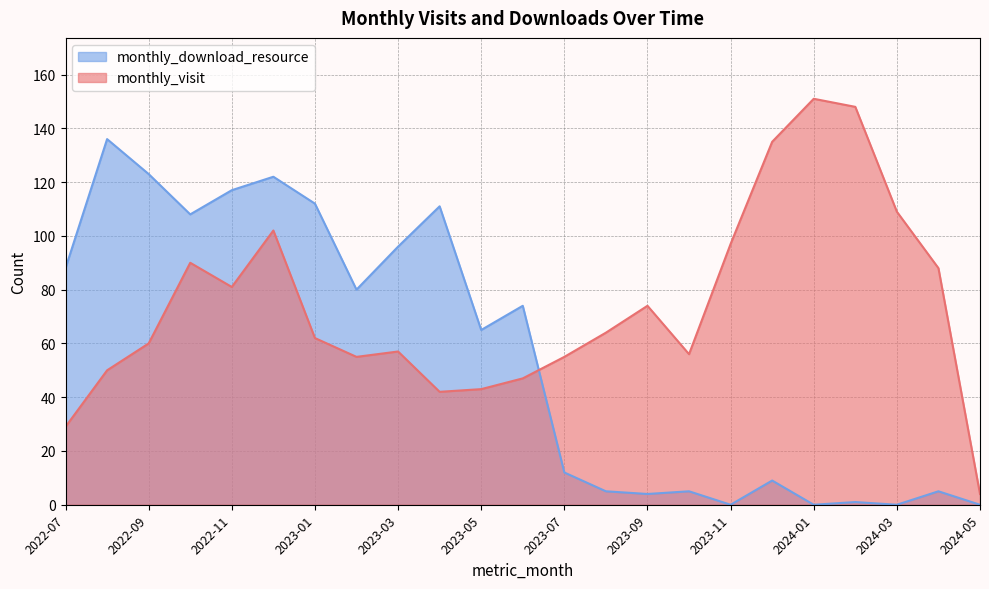

At how many categories does at least one series exceed 42?

22